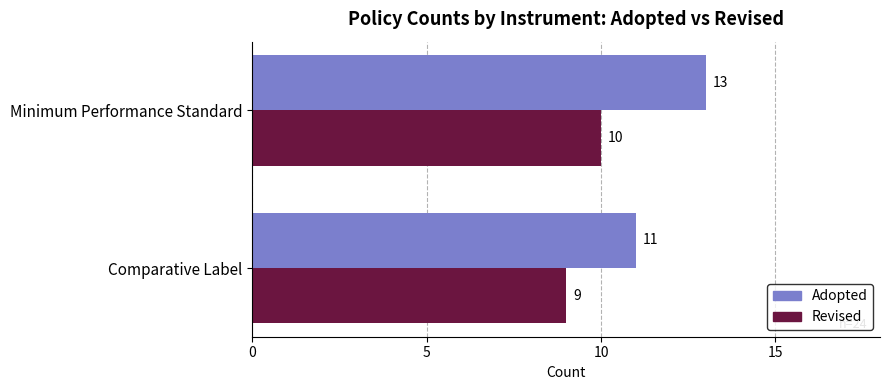

List the series in order of their overall mean, highest first.

Adopted, Revised